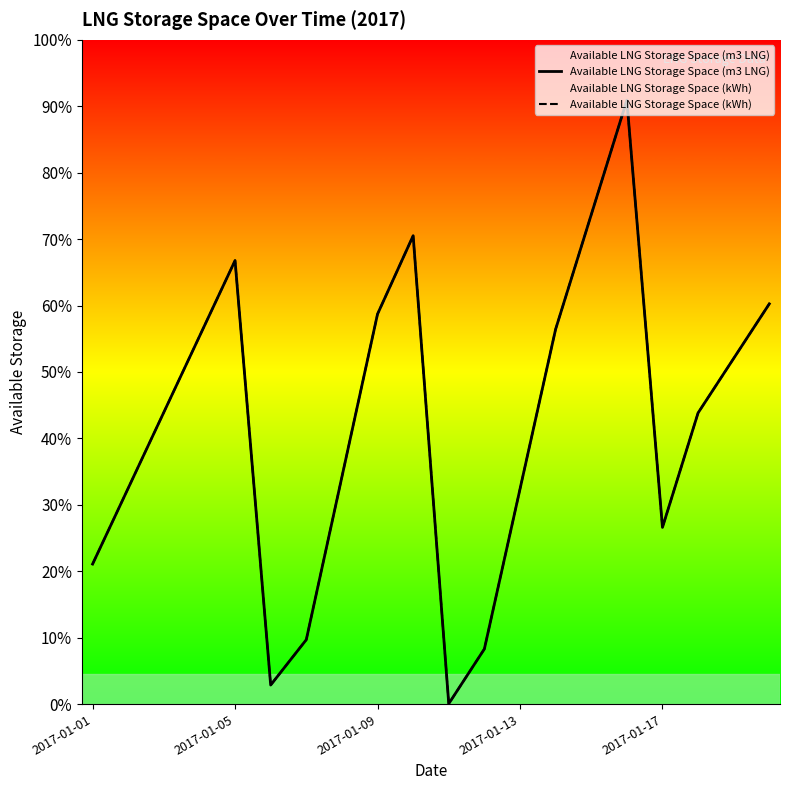

Reading left to right, extract all data points from this chart.

Available LNG Storage Space (m3 LNG): 18094.0	27894.0	37693.0	47492.0	57292.0	2467.0	8323.0	29350.0	50377.0	60495.0	60.0	7128.0	27774.0	48419.0	63209.0	77998.0	22828.0	37618.0	44659.0	51701.0
Available LNG Storage Space (kWh): 18094.0	27894.0	37693.0	47492.0	57292.0	2467.0	8323.0	29350.0	50377.0	60495.0	60.0	7128.0	27774.0	48419.0	63209.0	77998.0	22828.0	37618.0	44659.0	51701.0